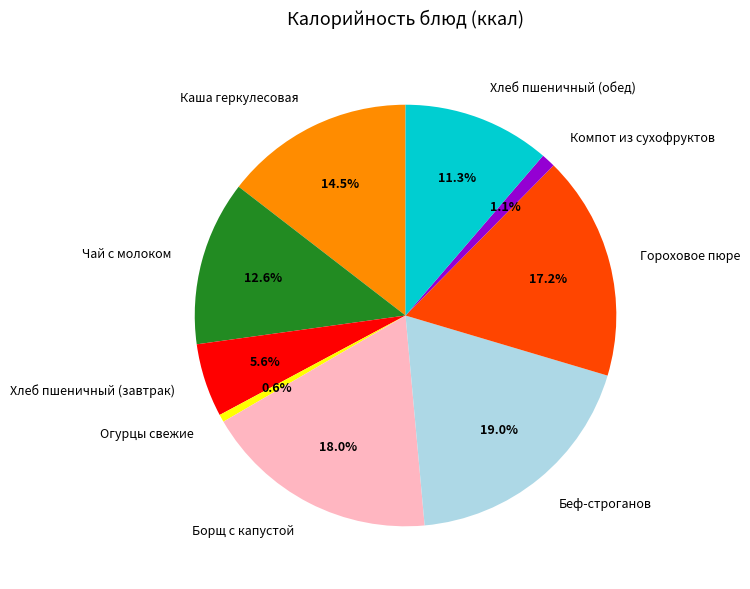

Does any single category account for the majority?

No